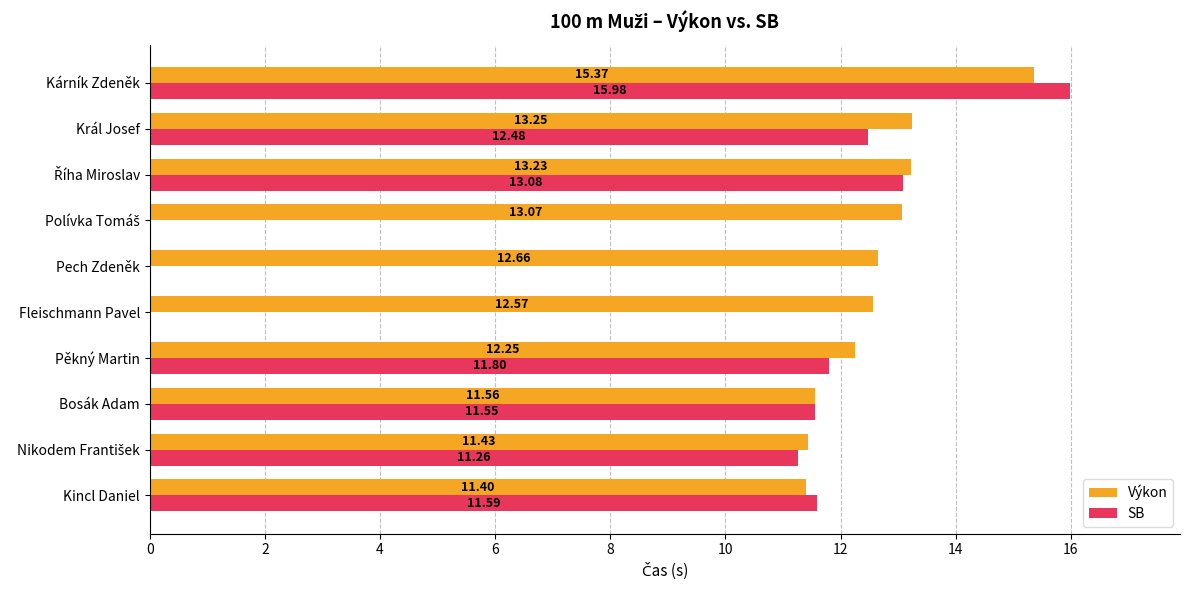

How many distinct data groups are displayed?

2